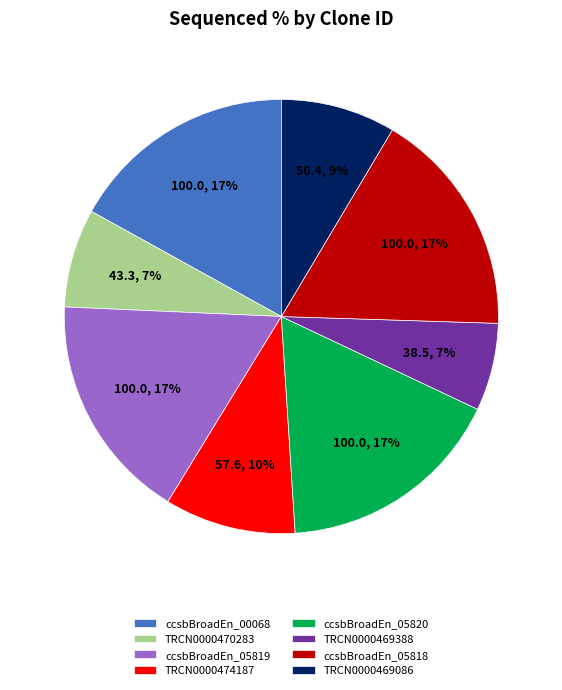

To the nearest percent, what is the average slice percentage?

12%